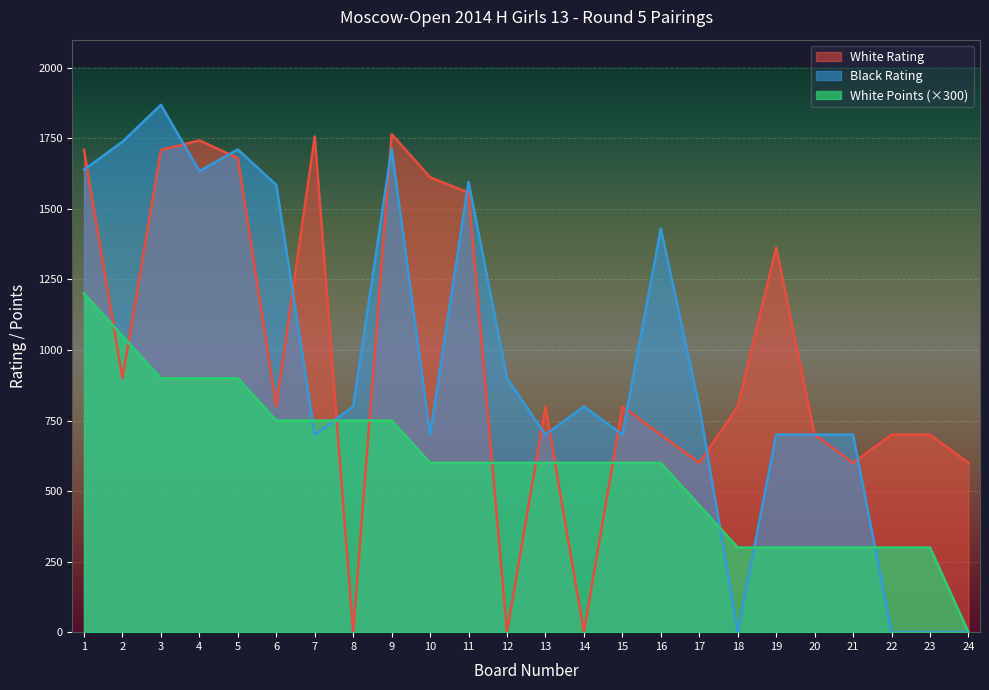

How many positive values does the Black Rating series have?

20